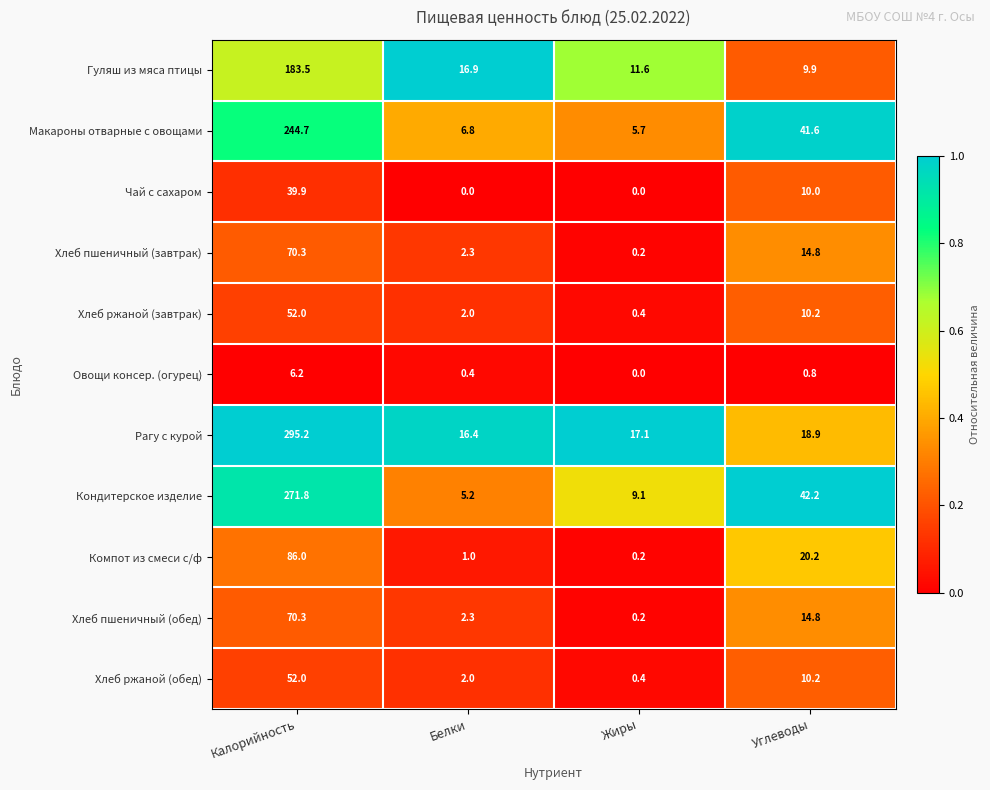

Where does the Хлеб ржаной (завтрак) series first go above 10?

Калорийность